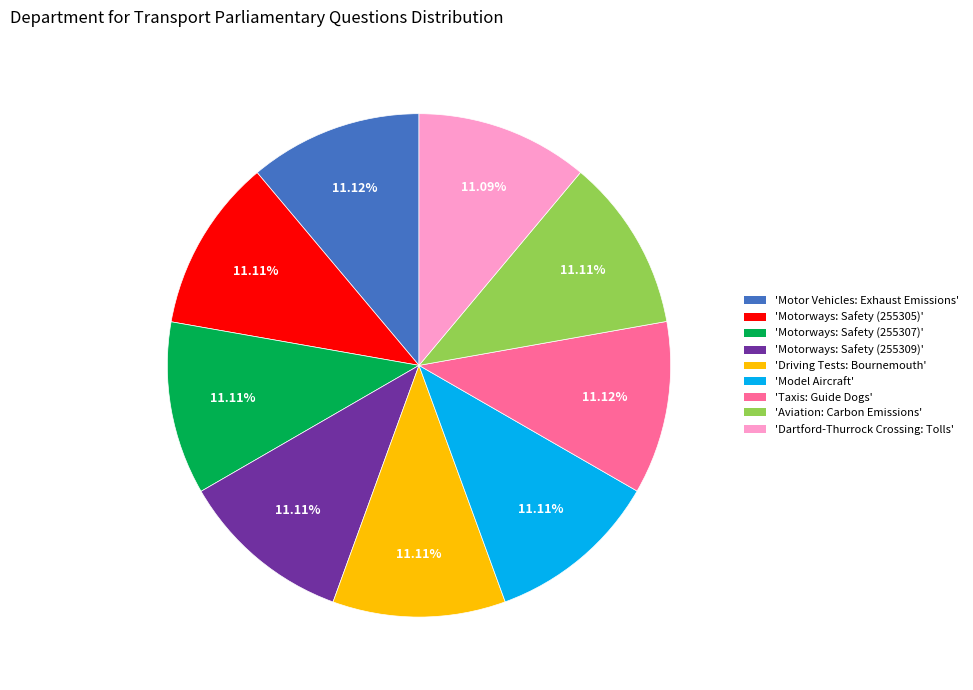

Is there a majority slice in this chart?

No